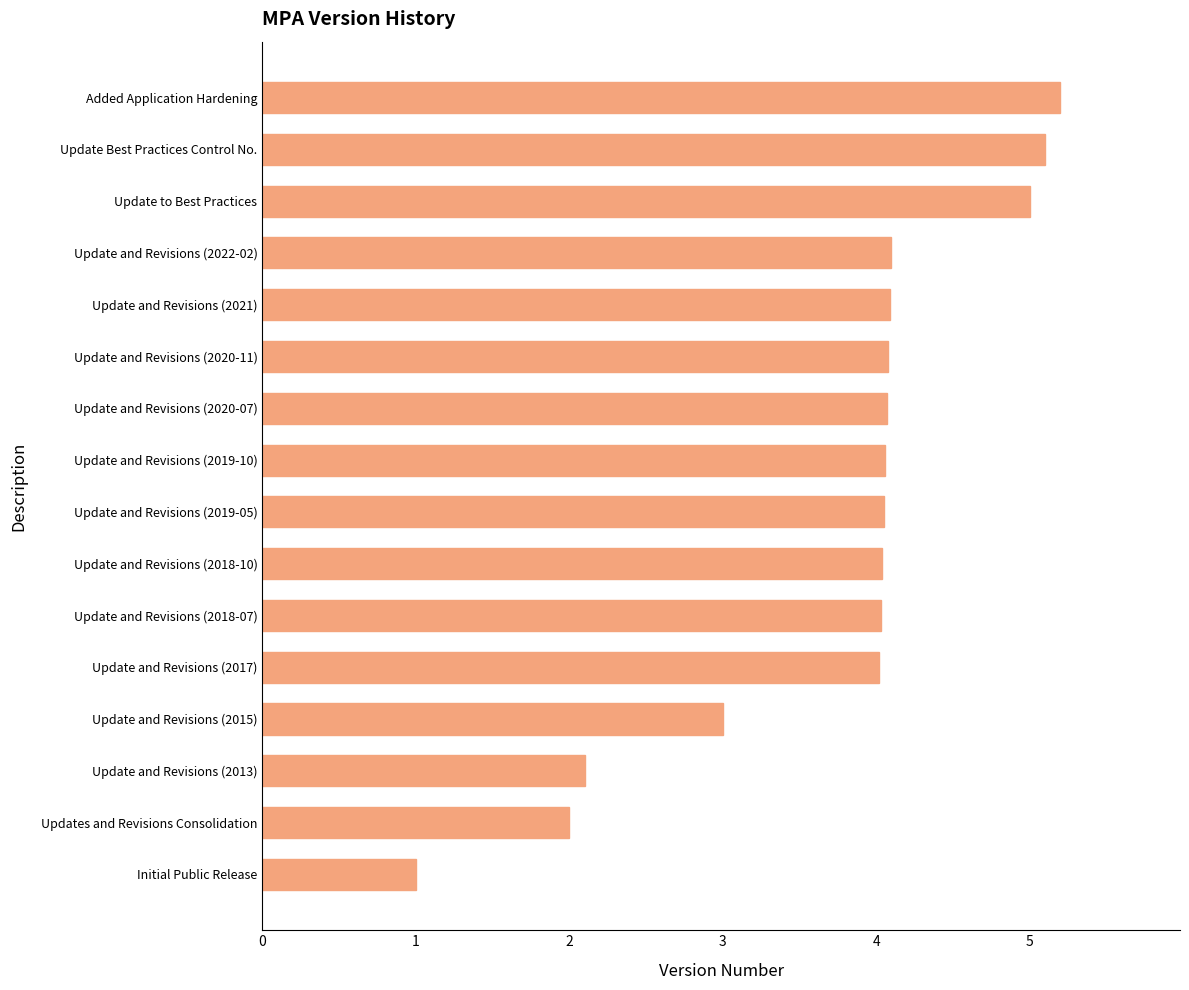

Read the value at Update and Revisions (2020-07).

4.1